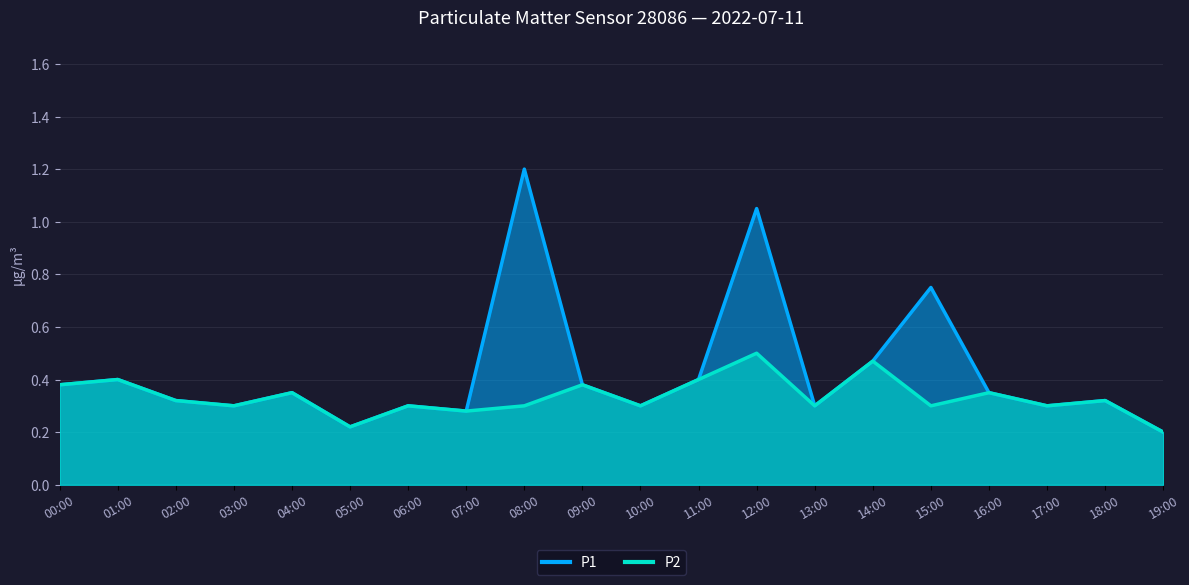

Reading left to right, transcribe all the data shown in this chart.

P1: 0.4	0.4	0.3	0.3	0.3	0.2	0.3	0.3	1.2	0.4	0.3	0.4	1.1	0.3	0.5	0.8	0.3	0.3	0.3	0.2
P2: 0.4	0.4	0.3	0.3	0.3	0.2	0.3	0.3	0.3	0.4	0.3	0.4	0.5	0.3	0.5	0.3	0.3	0.3	0.3	0.2